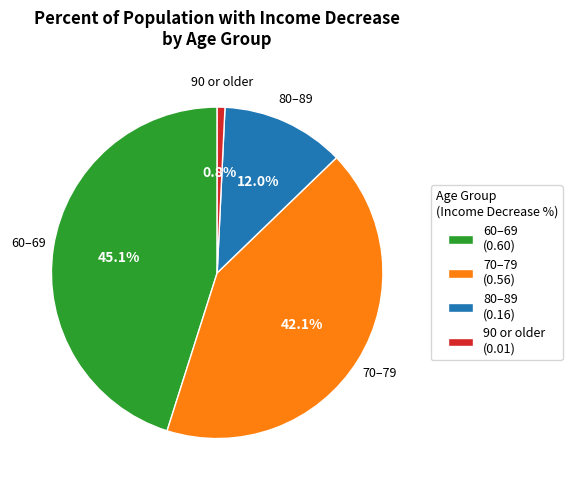

Is there any slice that represents more than half of the pie?

No